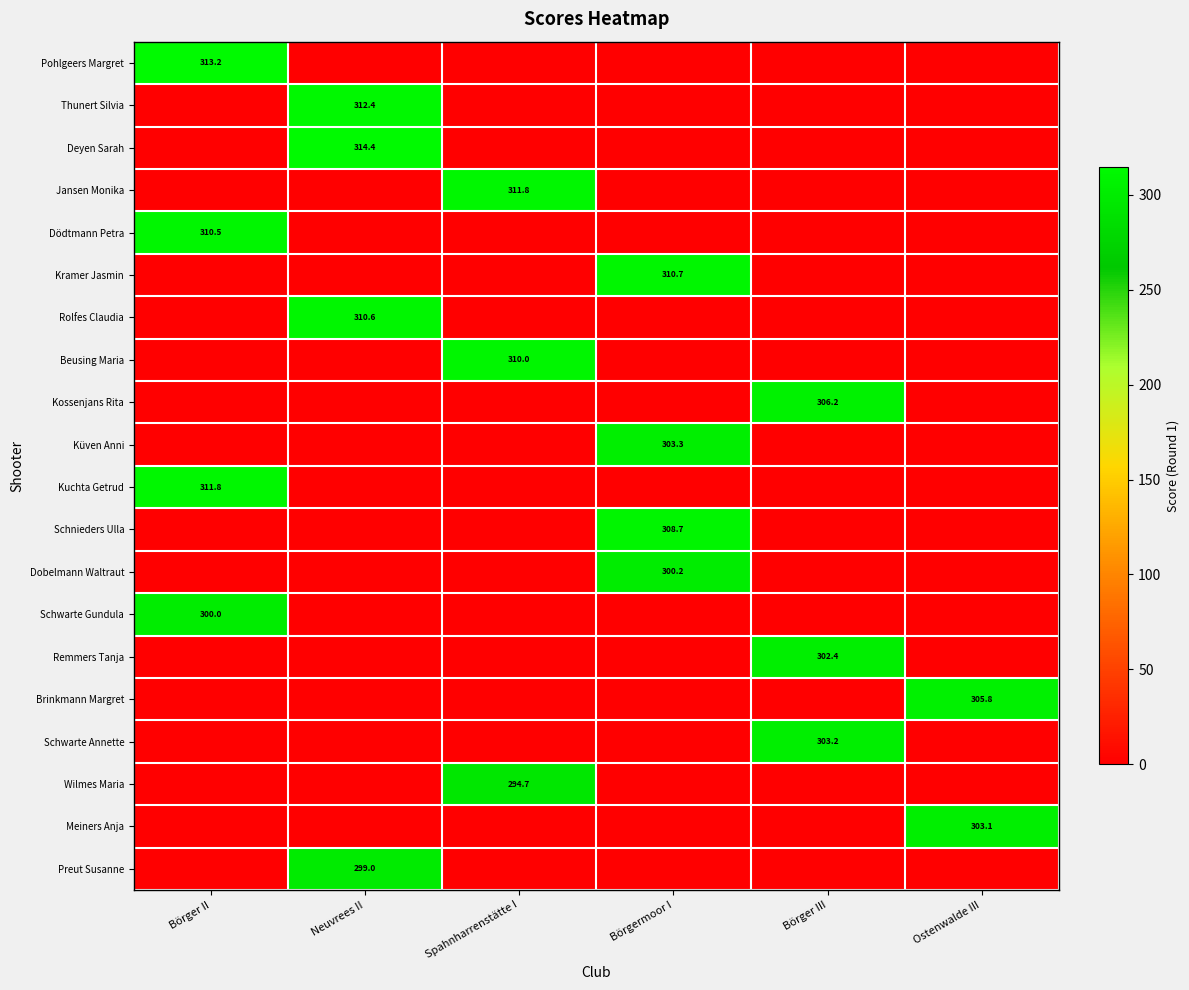

True or false: Wilmes Maria has a value of 294.7 at Spahnharrenstätte I.

True